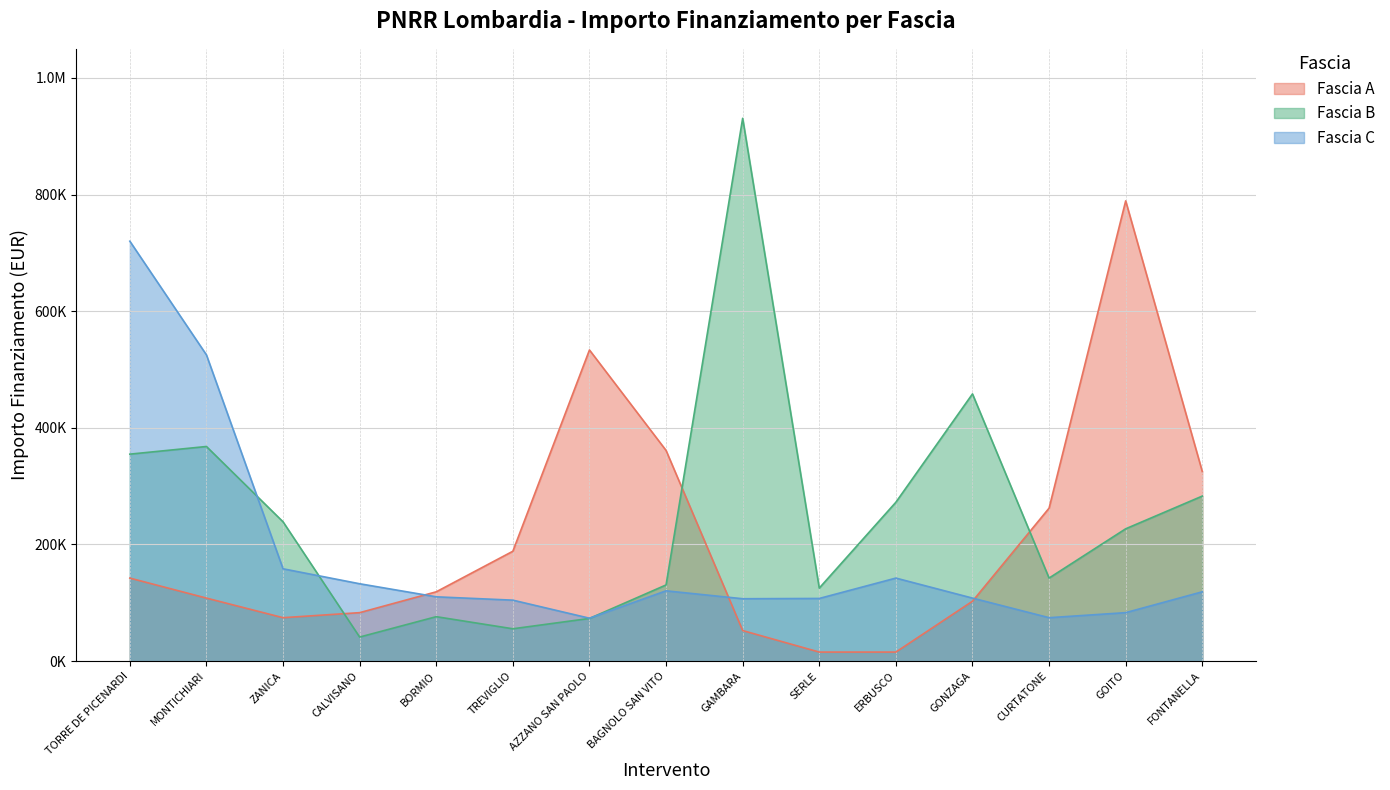

What is the label of the 6th point from the right?

SERLE